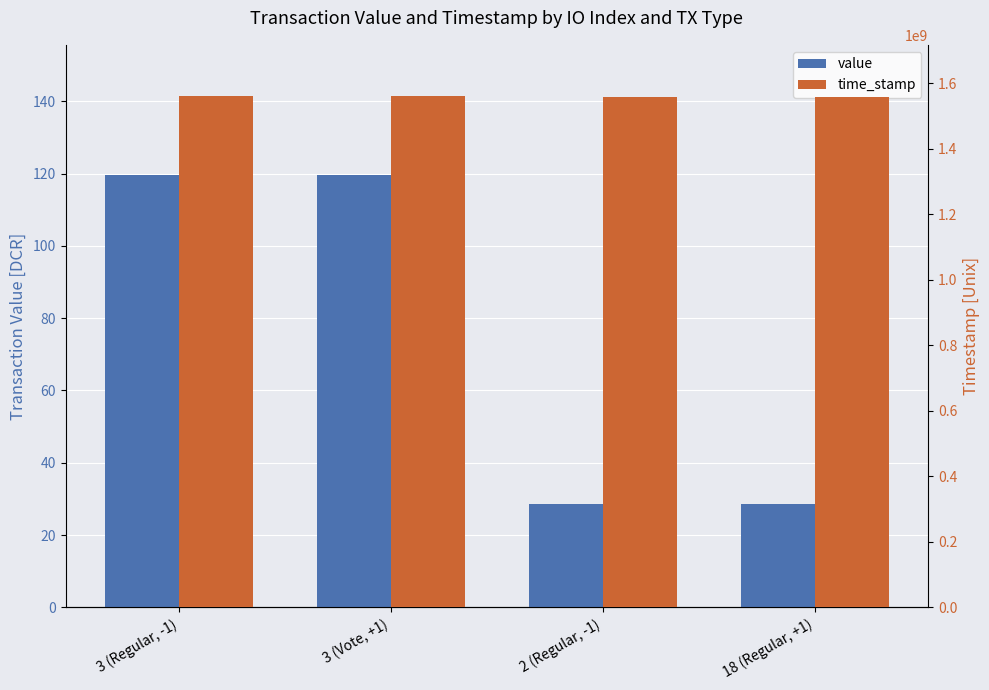

How many values in the value series are below 119?

2